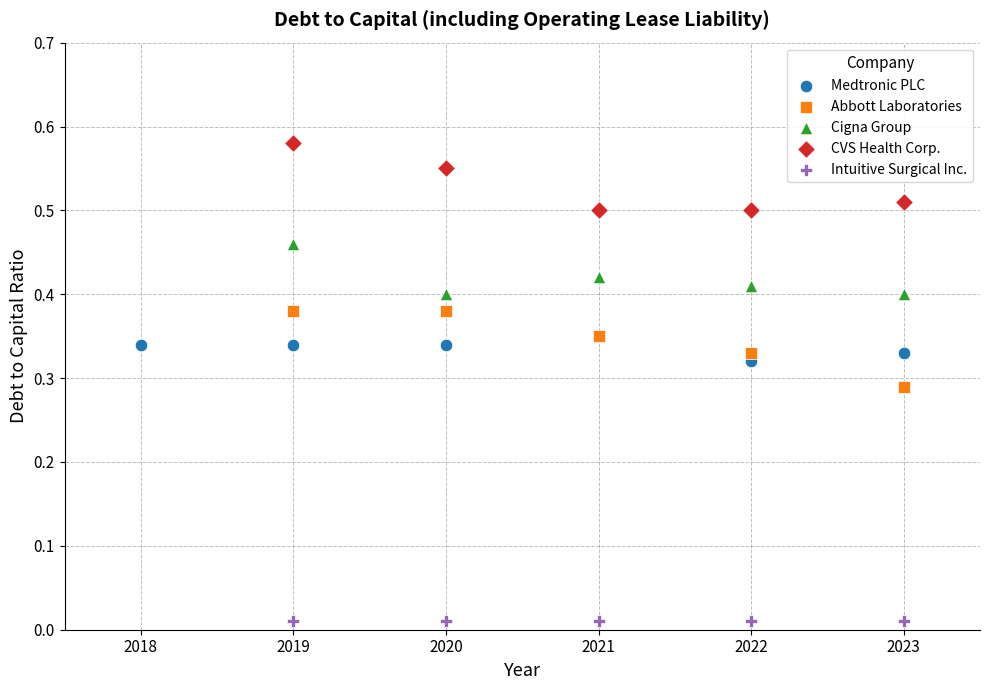

Which series contains the highest Y value?

CVS Health Corp.